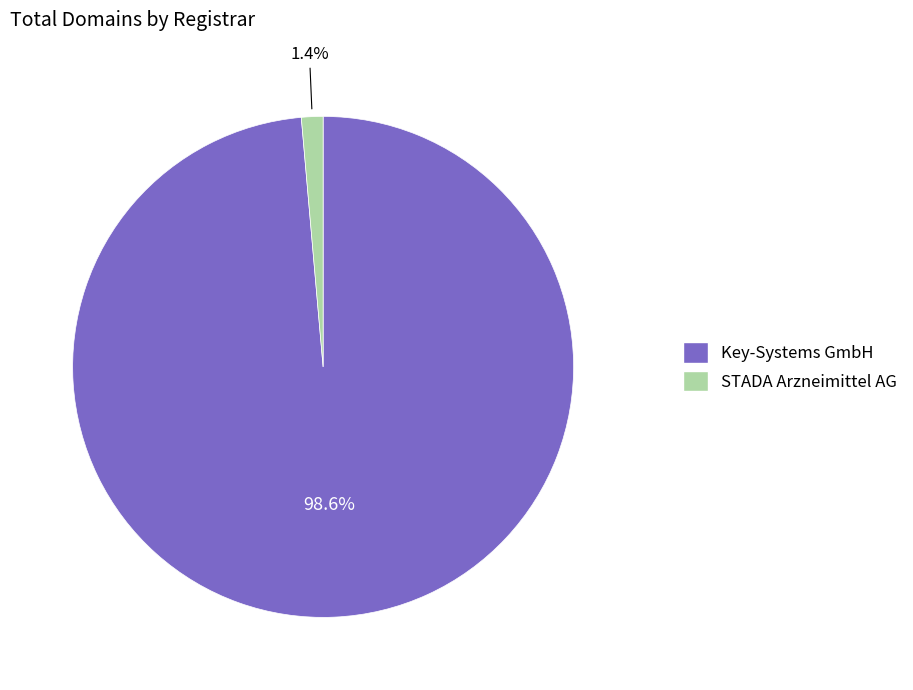

Which category has the biggest portion of the pie?

Key-Systems GmbH